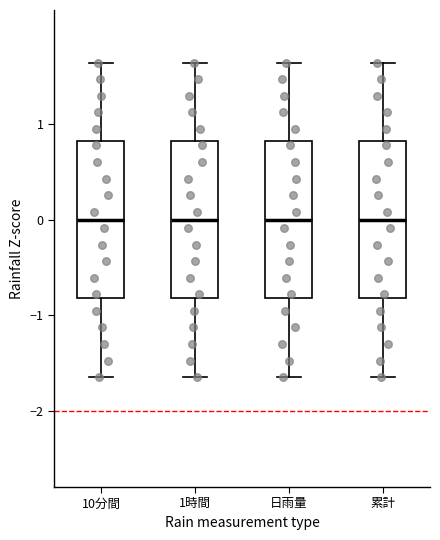

Reading left to right, transcribe this box plot: for each box, give where its median line is, the range the box spans, and where its two whiskers end, as read against the y-axis. The values are not printed on the chart, so give them approximately, as read against the axis.

10分間: median 0.0, box -0.8 to 0.8, whiskers -1.6 to 1.6
1時間: median 0.0, box -0.8 to 0.8, whiskers -1.6 to 1.6
日雨量: median 0.0, box -0.8 to 0.8, whiskers -1.6 to 1.6
累計: median 0.0, box -0.8 to 0.8, whiskers -1.6 to 1.6